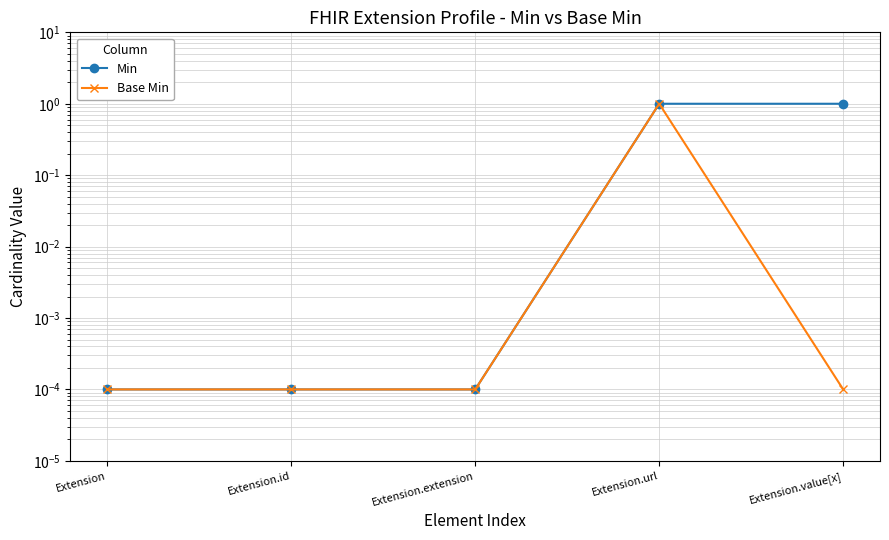

Rank the categories by Min value from lowest to highest.

Extension, Extension.id, Extension.extension, Extension.url, Extension.value[x]